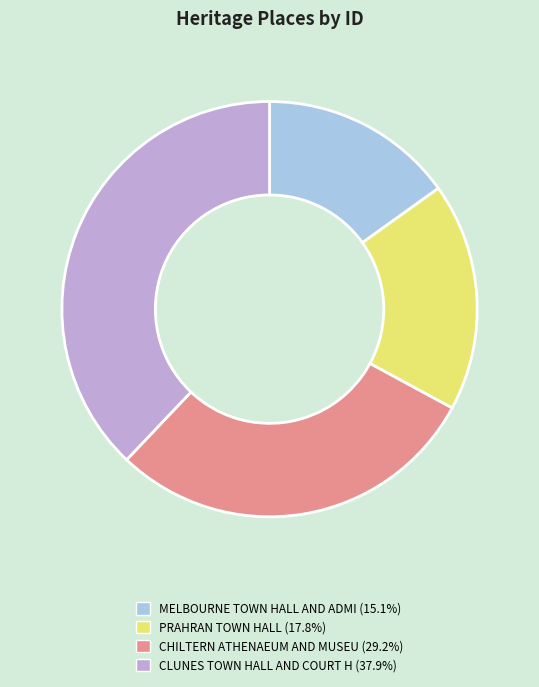

Is there any slice that represents more than half of the pie?

No